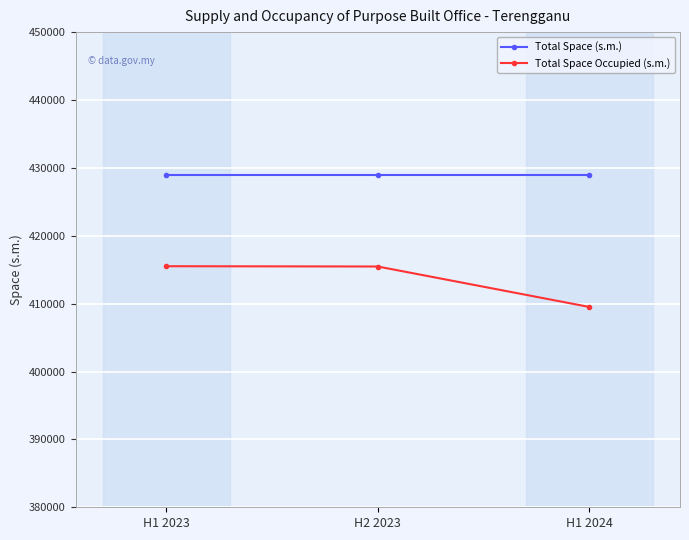

What are all the series names shown in the legend?

Total Space (s.m.), Total Space Occupied (s.m.)